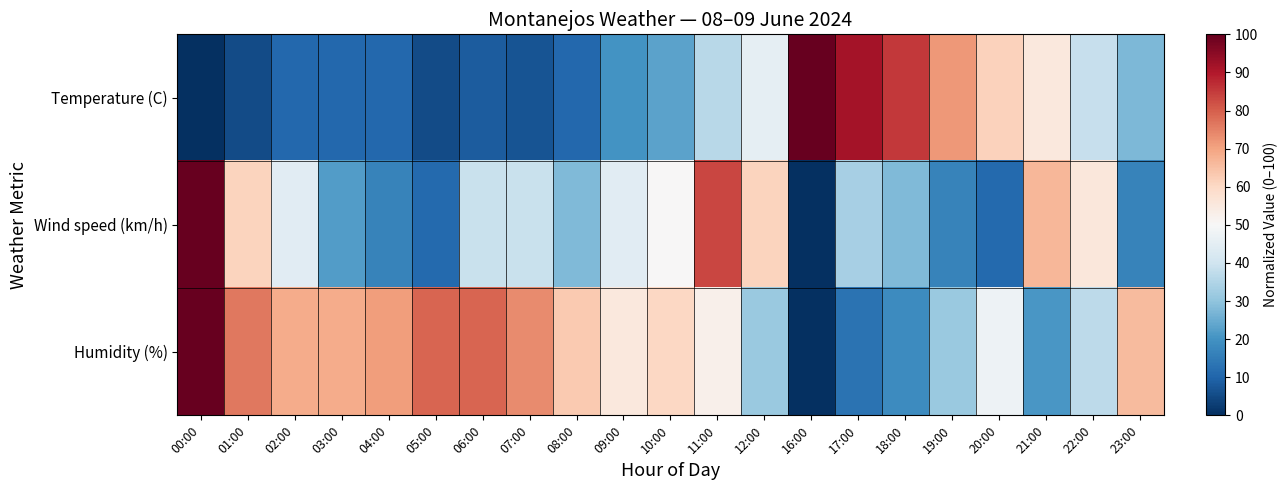

Reading left to right, list all the values displayed in this chart.

Temperature (C): 00:00=0.0	01:00=5.4	02:00=10.8	03:00=10.8	04:00=10.8	05:00=5.4	06:00=8.5	07:00=6.9	08:00=10.8	09:00=20.0	10:00=23.1	11:00=36.2	12:00=45.4	16:00=100.0	17:00=91.5	18:00=85.4	19:00=71.5	20:00=61.5	21:00=55.4	22:00=38.5	23:00=27.7
Wind speed (km/h): 00:00=100.0	01:00=61.1	02:00=44.4	03:00=22.2	04:00=16.7	05:00=11.1	06:00=38.9	07:00=38.9	08:00=27.8	09:00=44.4	10:00=50.0	11:00=83.3	12:00=61.1	16:00=0.0	17:00=33.3	18:00=27.8	19:00=16.7	20:00=11.1	21:00=66.7	22:00=55.6	23:00=16.7
Humidity (%): 00:00=100.0	01:00=76.3	02:00=68.4	03:00=68.4	04:00=71.1	05:00=78.9	06:00=78.9	07:00=73.7	08:00=63.2	09:00=55.3	10:00=60.5	11:00=52.6	12:00=31.6	16:00=0.0	17:00=13.2	18:00=18.4	19:00=31.6	20:00=47.4	21:00=21.1	22:00=36.8	23:00=65.8